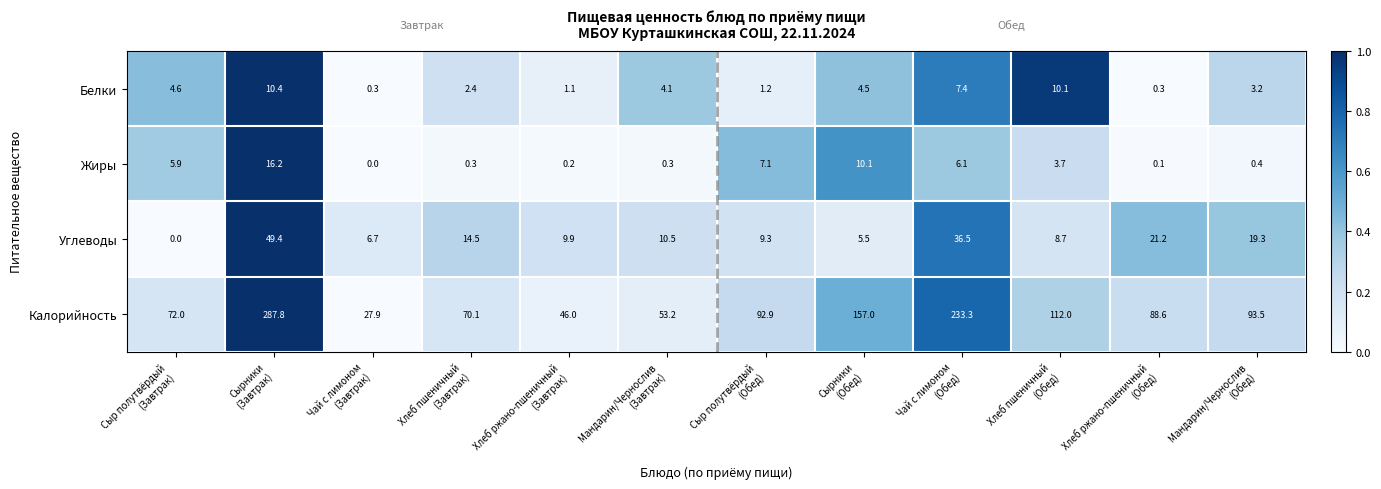

What is the maximum value shown in the chart?

287.8